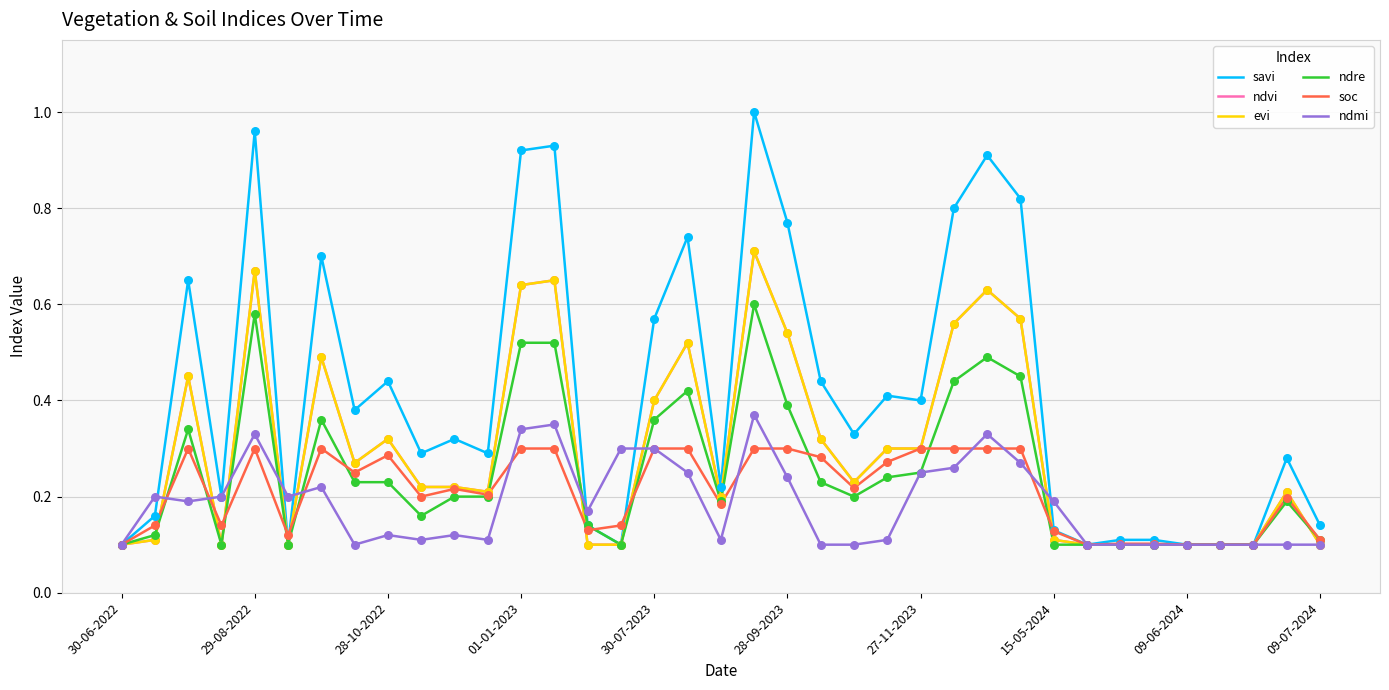

Is this an area chart (filled region under the line)?

No